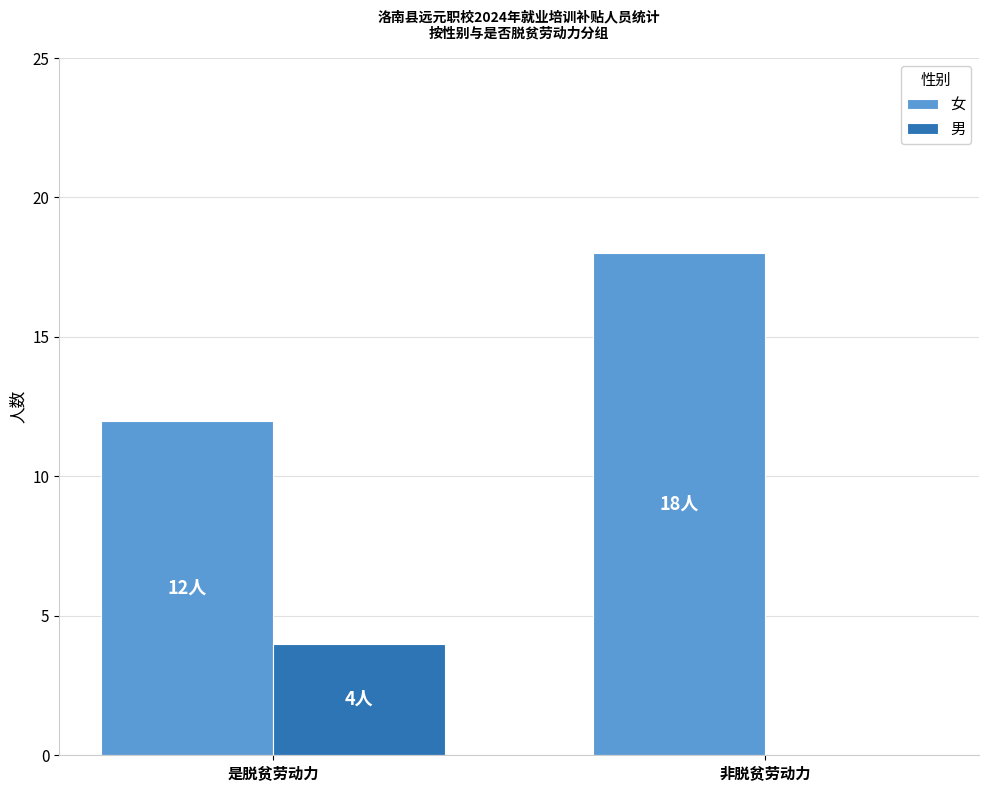

Reading left to right, list all the values displayed in this chart.

女: 12	18
男: 4	0